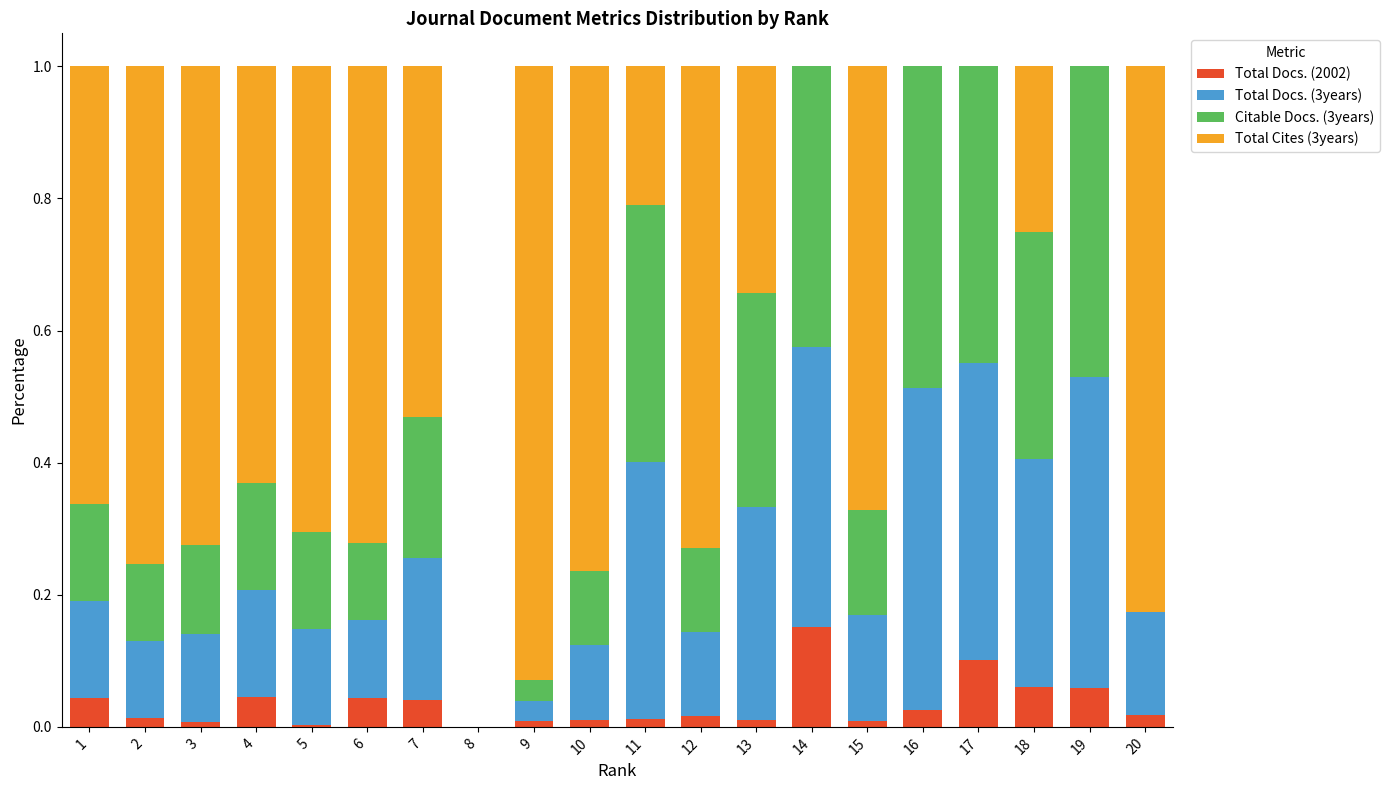

How many series are shown in this chart?

4